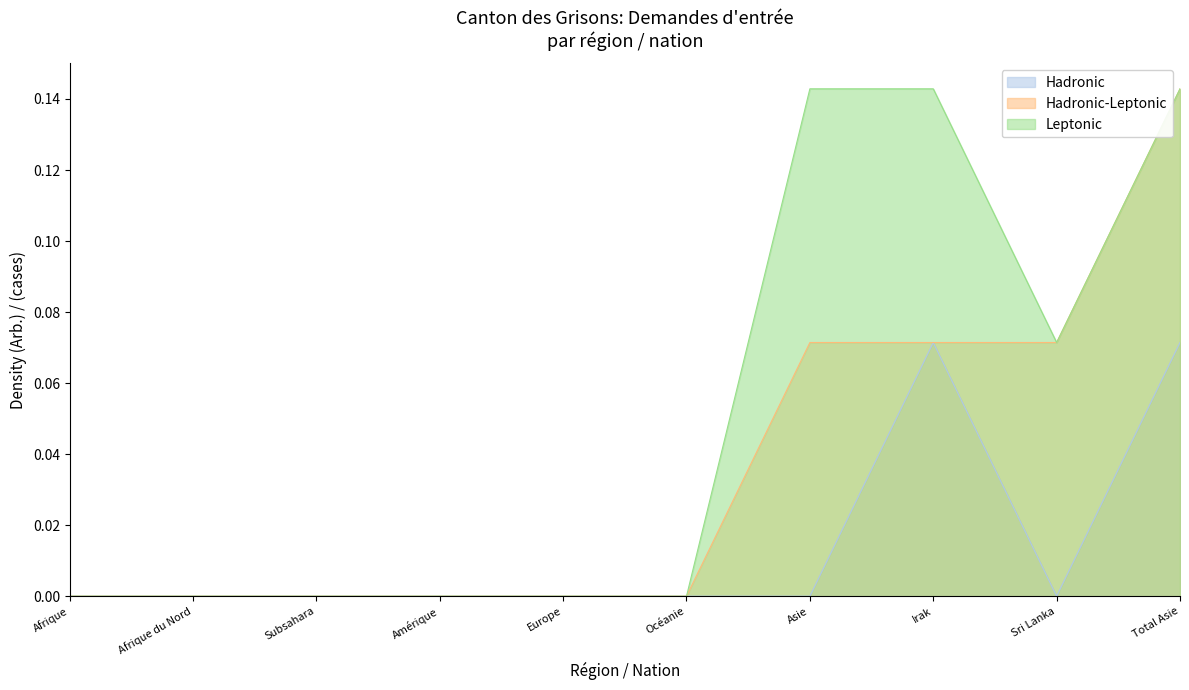

At which category does Leptonic reach its first local valley?

Sri Lanka